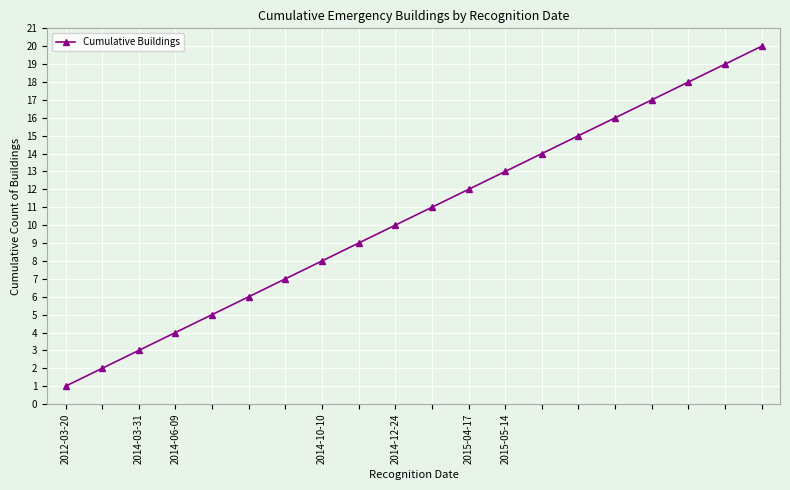

What is the difference between the second highest and second lowest values?

17